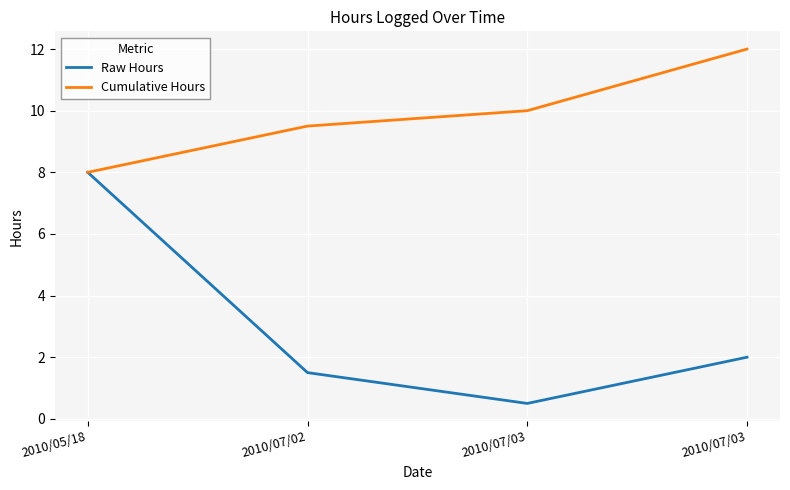

Is it true that Raw Hours equals 2.0 at 2010/07/03?

True